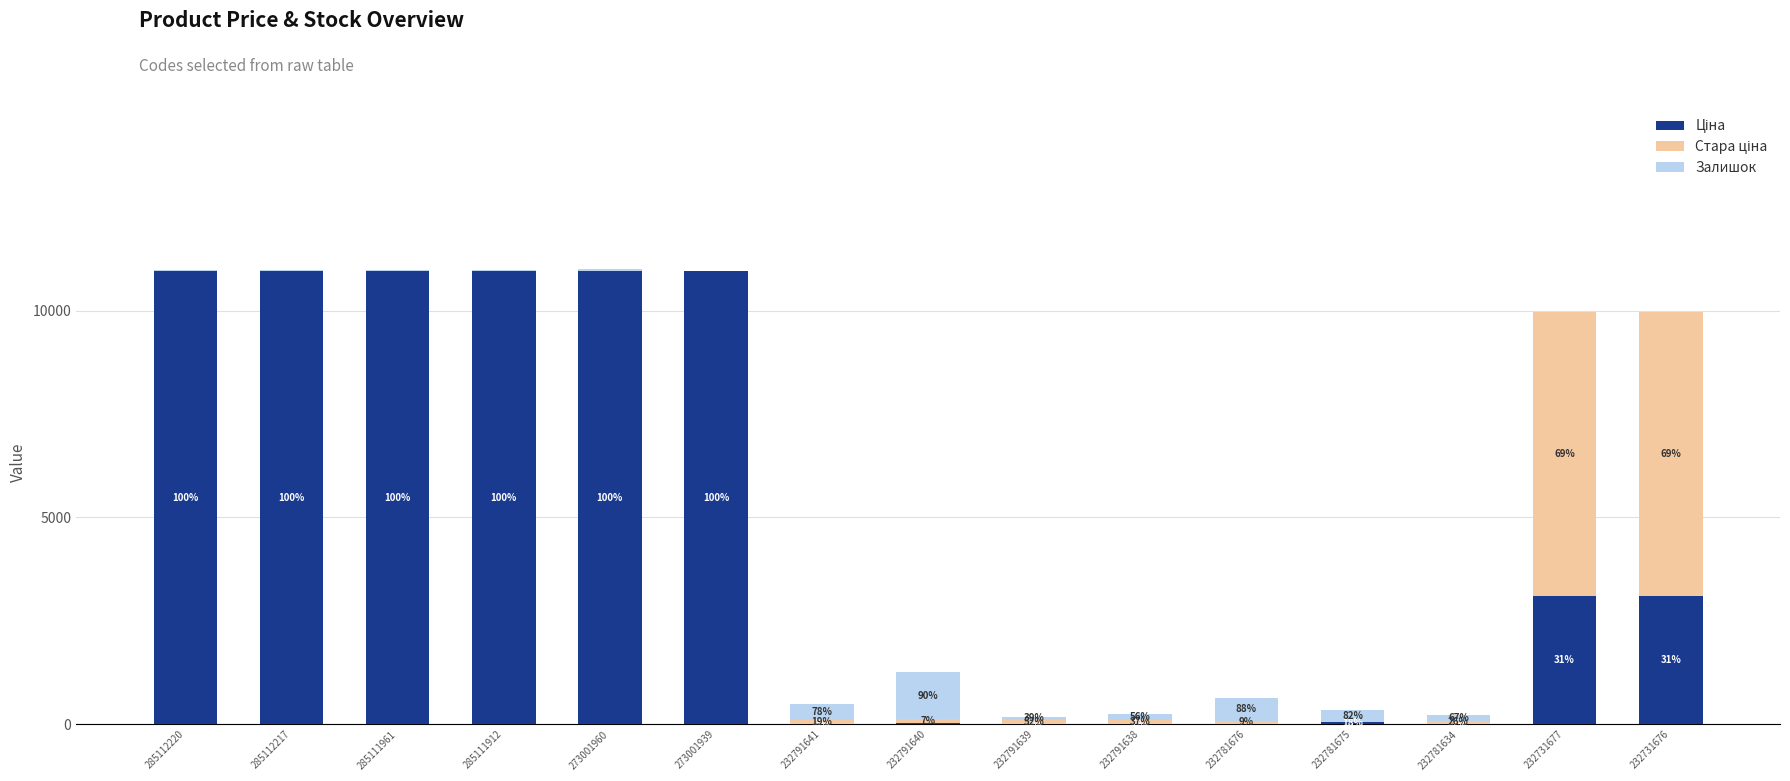

Are the bars horizontal?

No